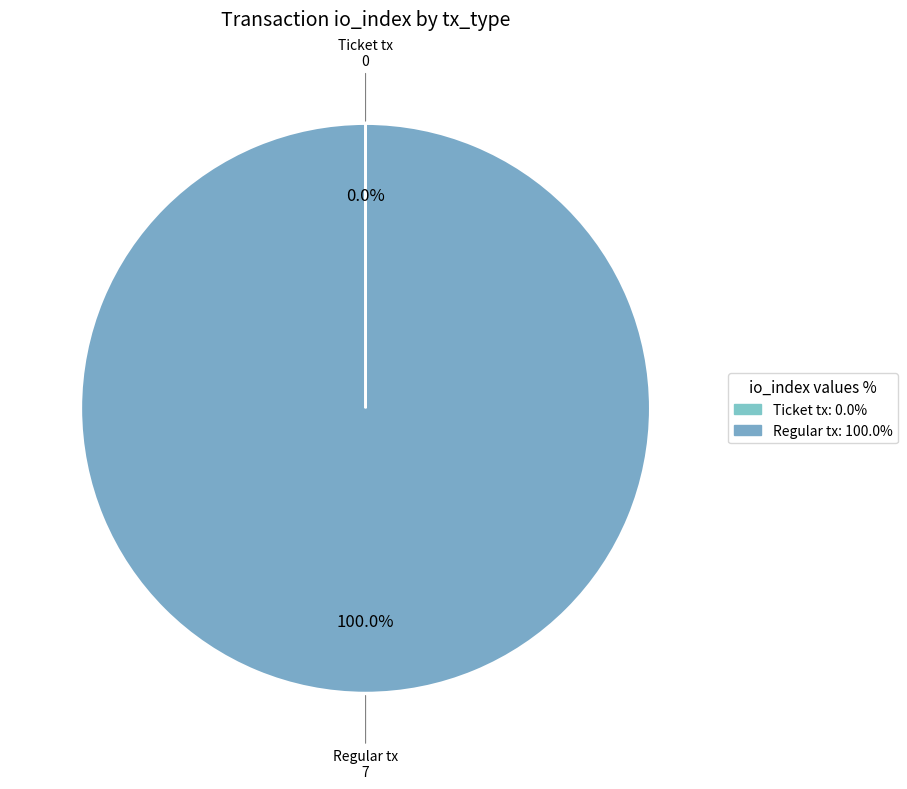

To the nearest percent, what is the average slice percentage?

50%